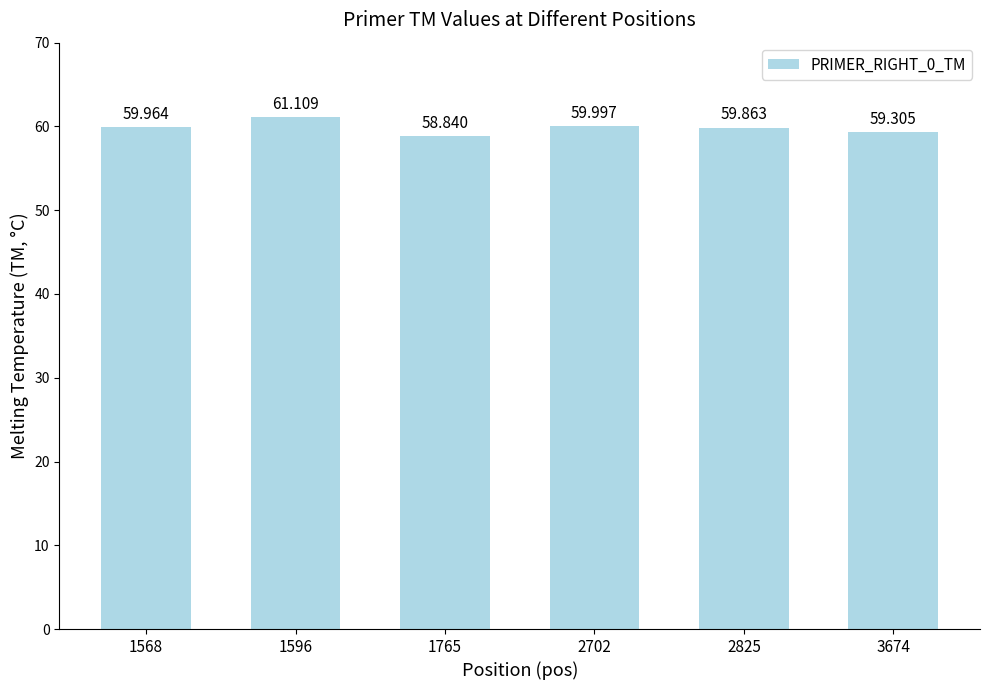

List the labels in order of value, largest first.

1596, 2702, 1568, 2825, 3674, 1765